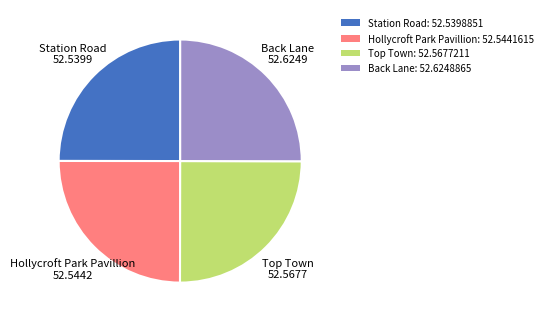

How many segments does this pie chart have?

4